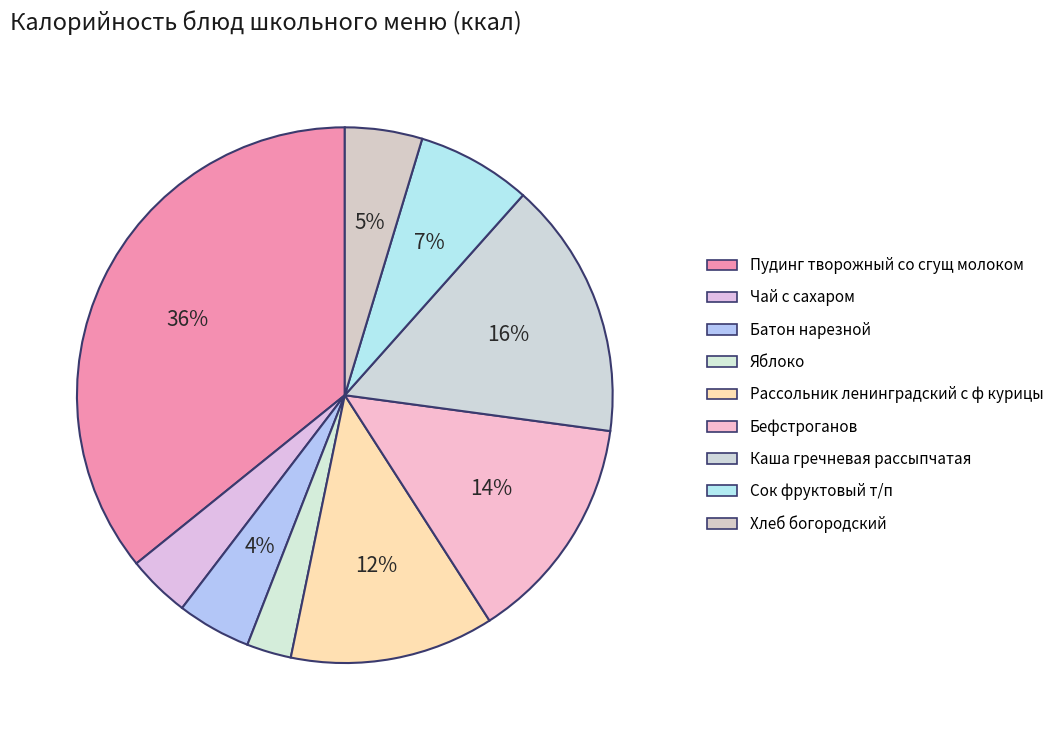

Is there a majority slice in this chart?

No